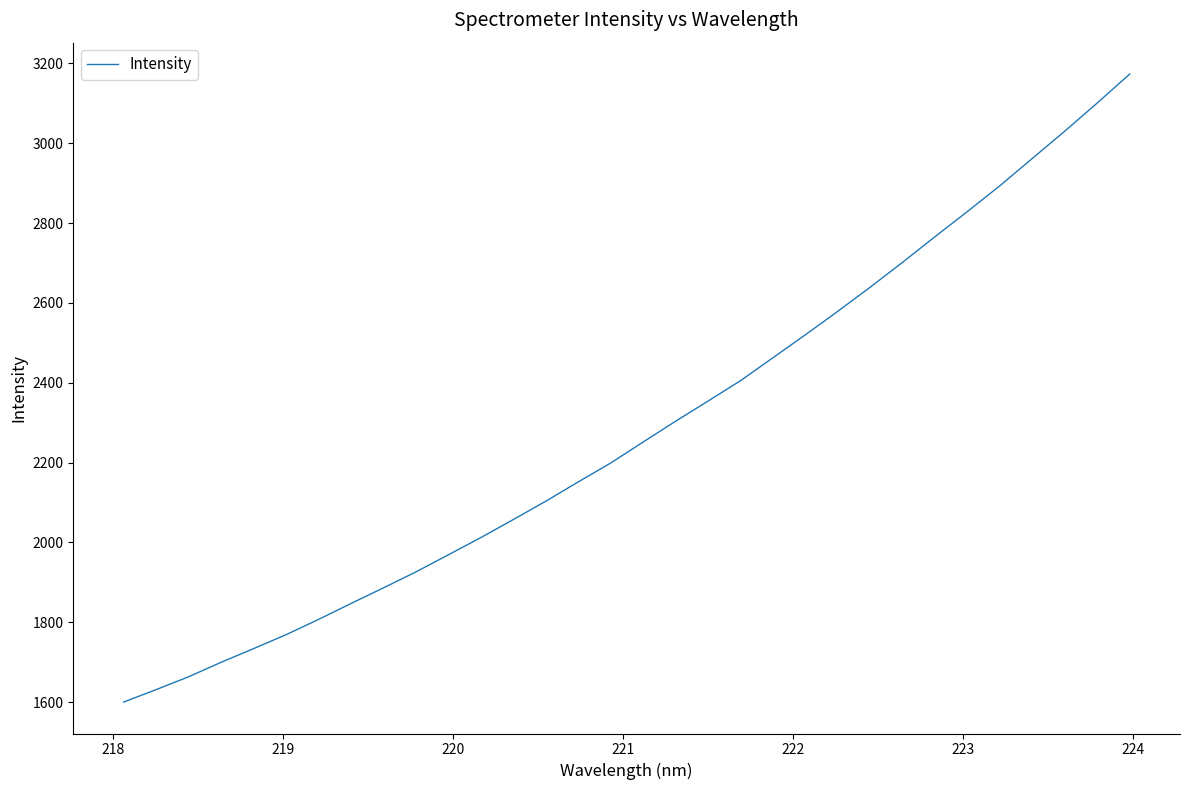

Reading left to right, transcribe all the data shown in this chart.

1600.3	1631.5	1663.7	1699.9	1734.2	1769.1	1807.3	1847.3	1886.4	1926.4	1969.3	2012.4	2057.5	2103.5	2151.8	2199.1	2251.7	2303.8	2354.3	2405.3	2462.9	2520.3	2579.2	2639.6	2702.0	2766.2	2829.3	2893.7	2962.1	3030.4	3100.8	3173.1